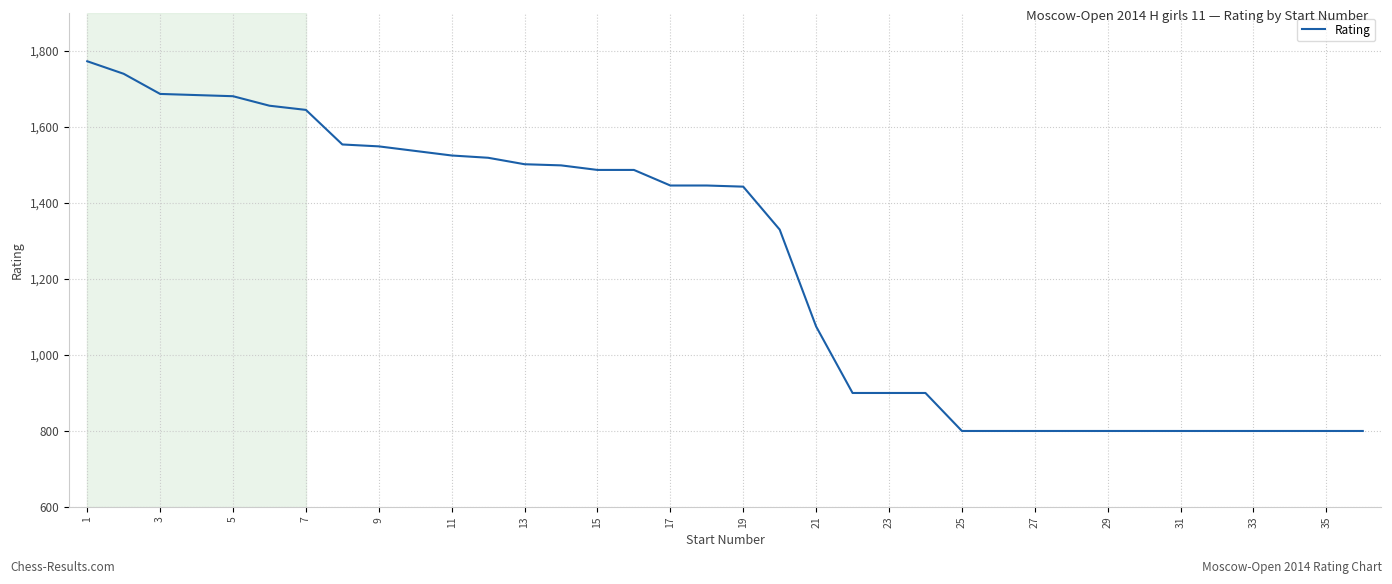

What is the maximum value shown in the chart?

1773